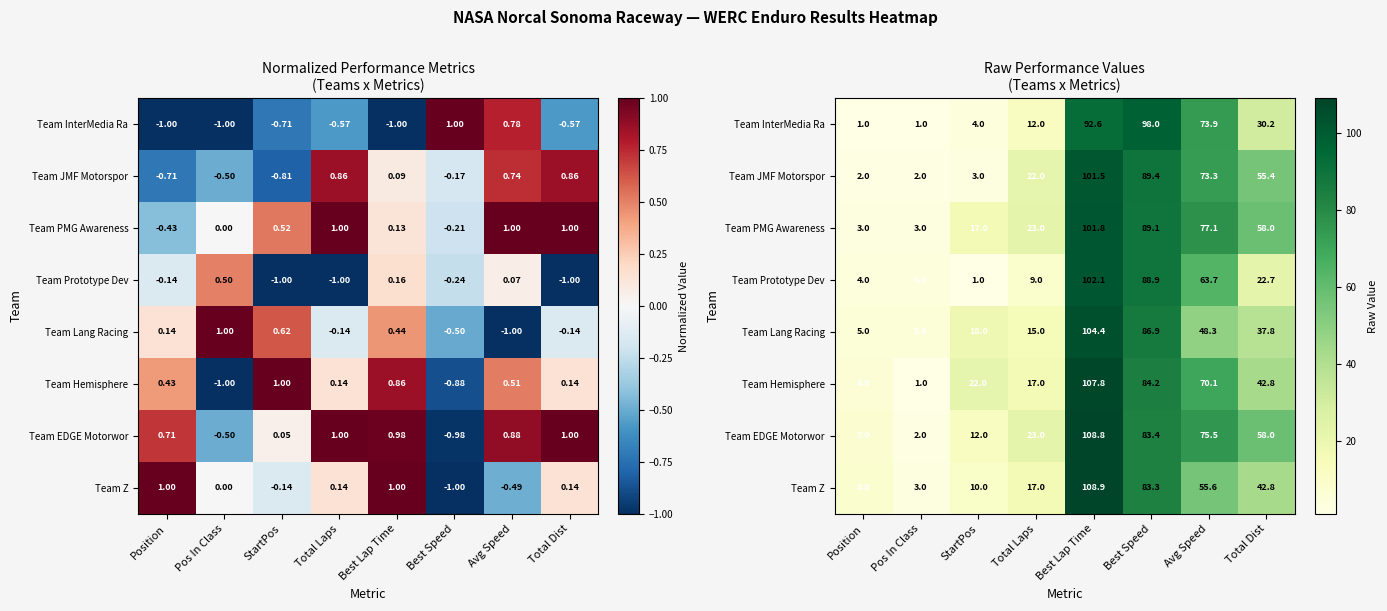

At which category does the chart reach its peak across all series?

Best Lap Time